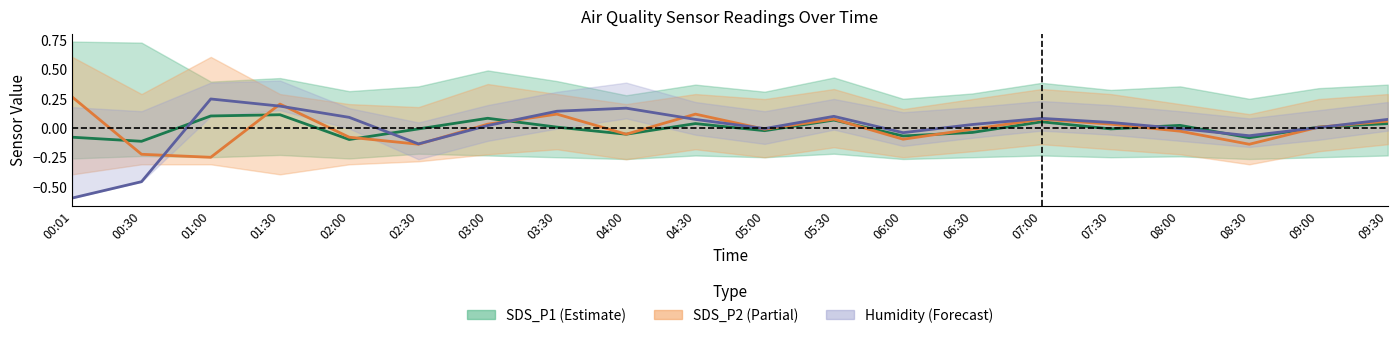

What is the approximate value of Humidity at 07:00?

0.1